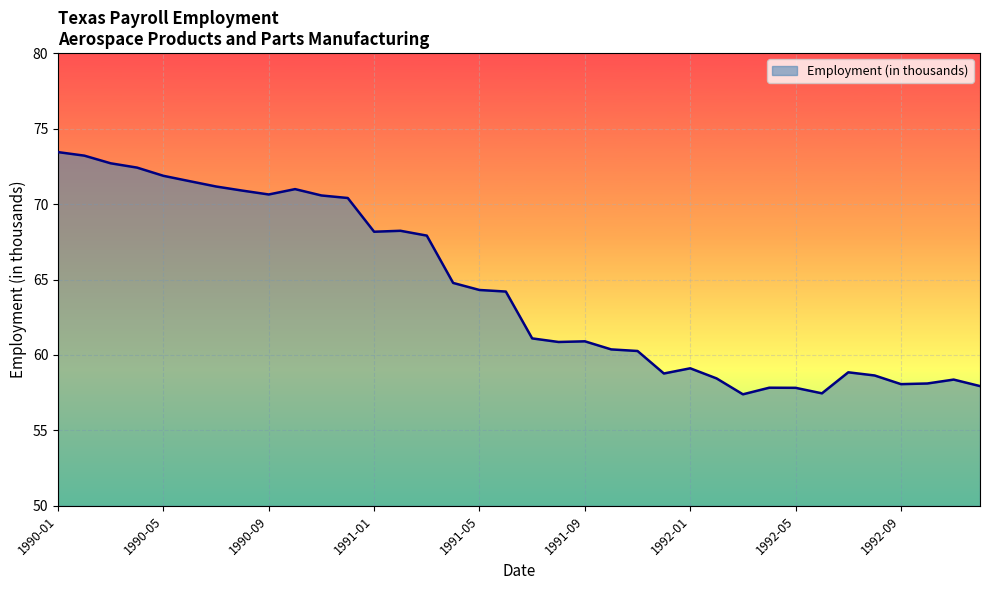

What is the smallest value displayed?

57.4